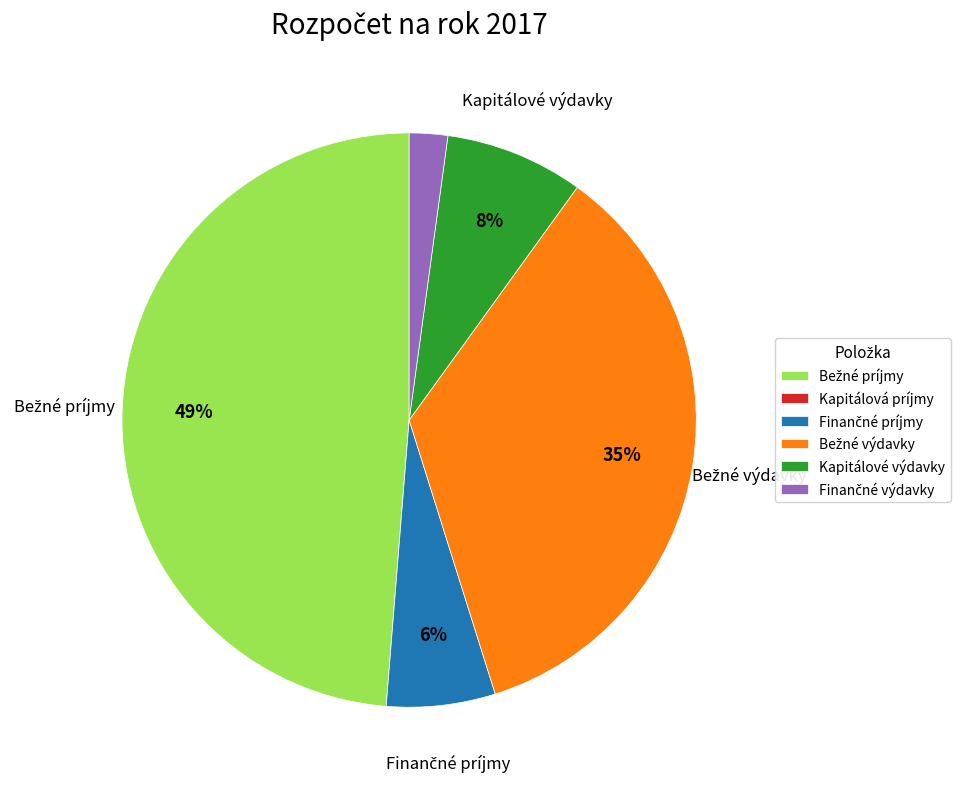

Is there a majority slice in this chart?

No